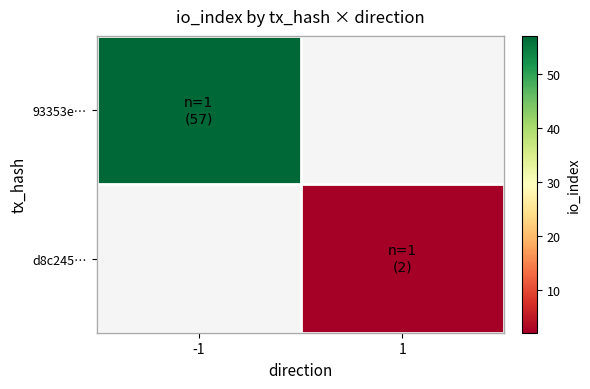

List the series in order of their peak value, highest first.

93353e…, d8c245…